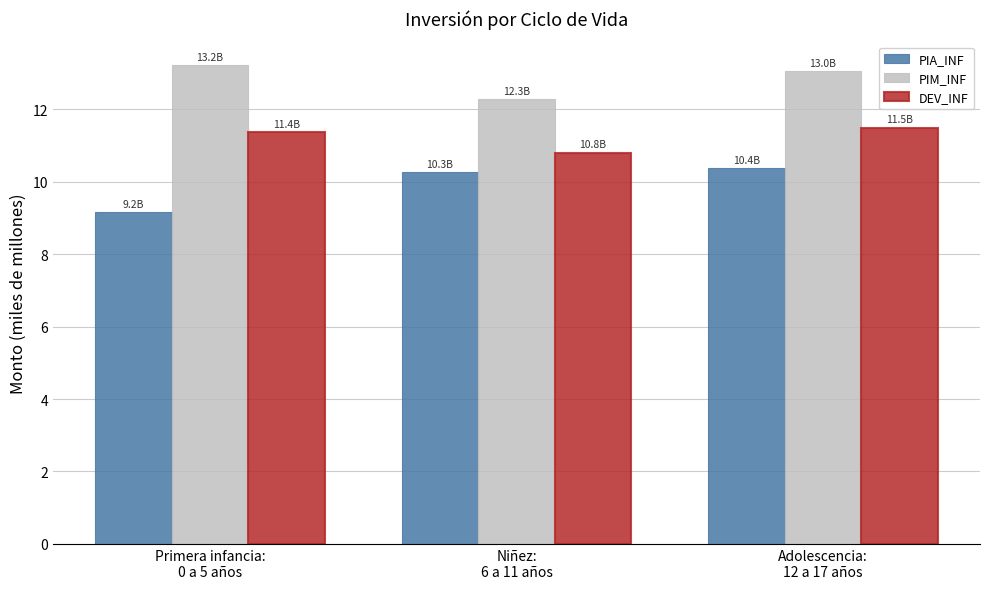

What is the maximum value for DEV_INF?

11.5